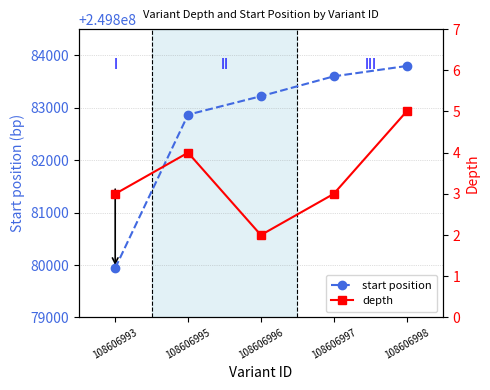

What is the difference between the start position values at 108606993 and 108606995?

2927